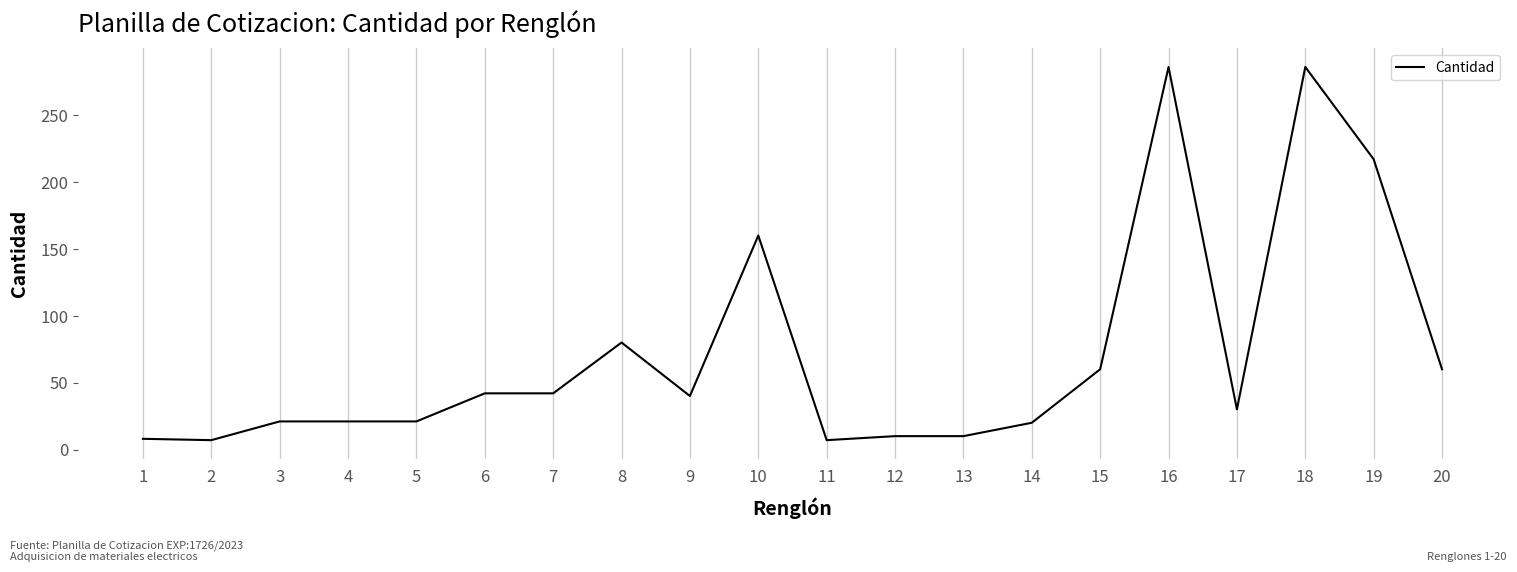

Is this an area chart (filled region under the line)?

No